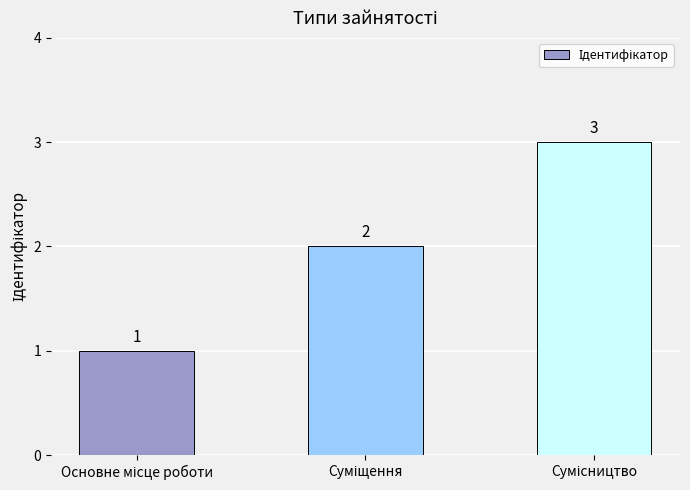

What is the greatest value displayed?

3